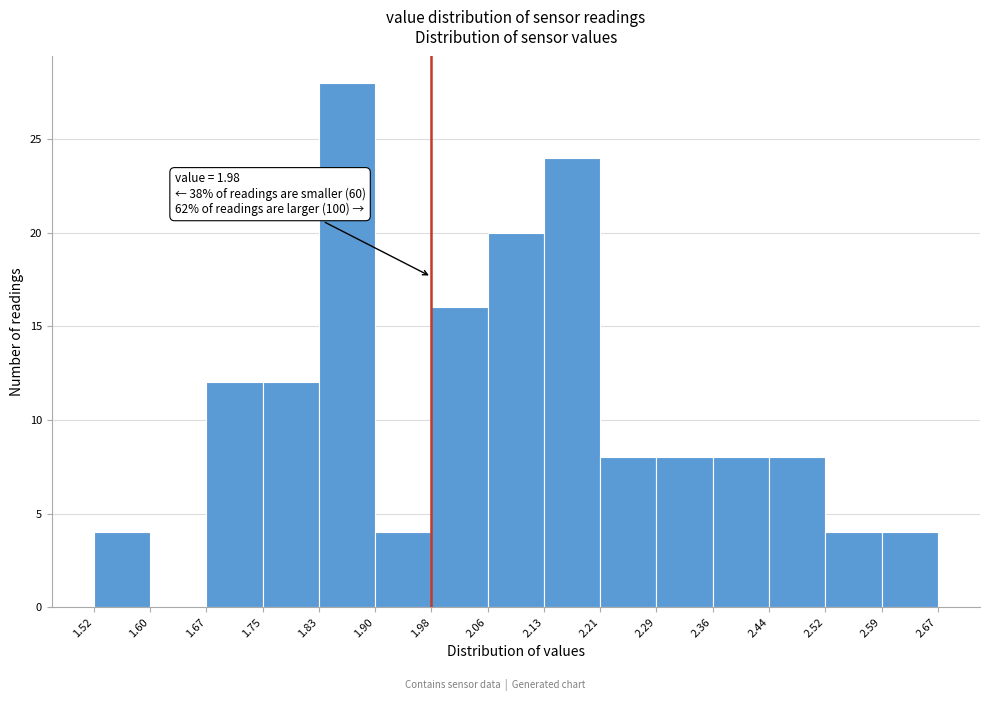

Over which range of the x-axis is the bar tallest?

1.83 to 1.90